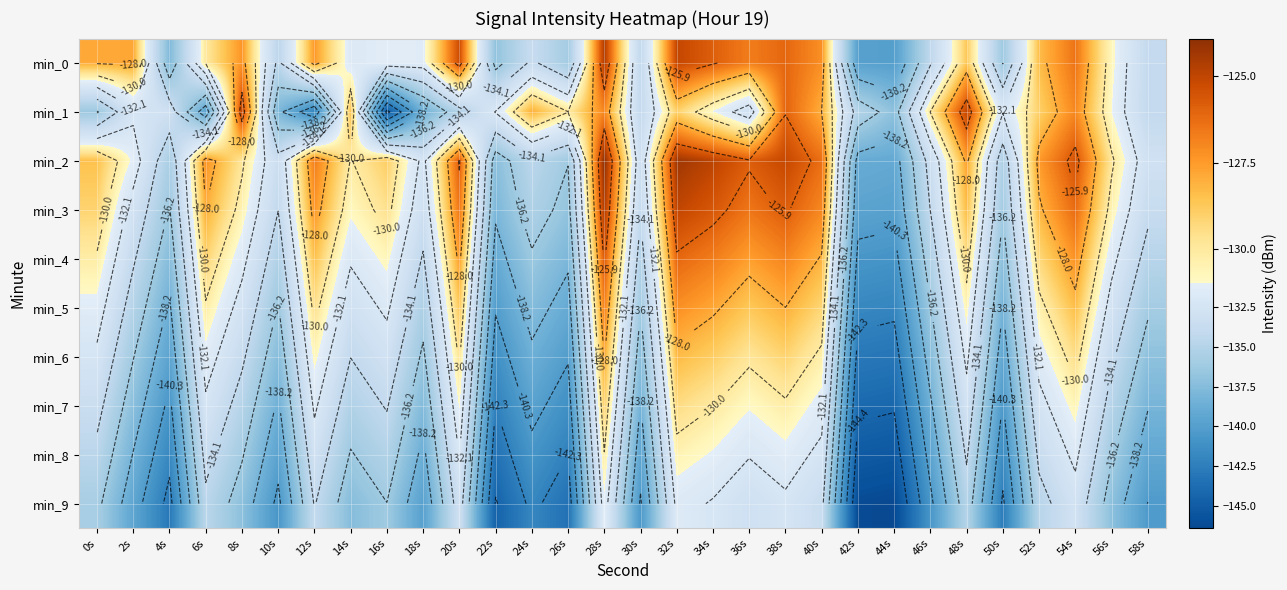

How many values in the min_1 series are below -132?

14